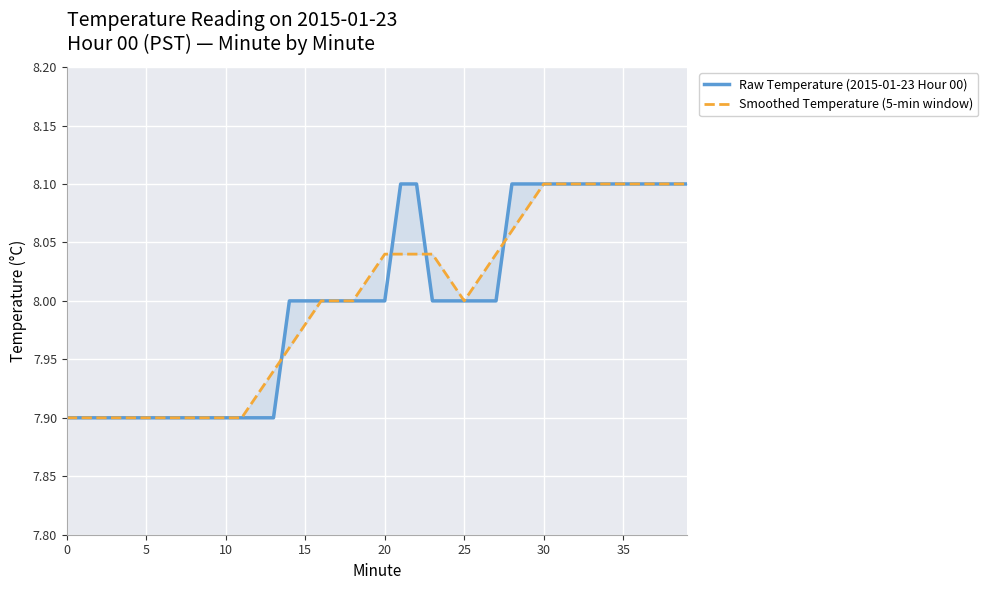

At which category is the sum across all series the highest?

30